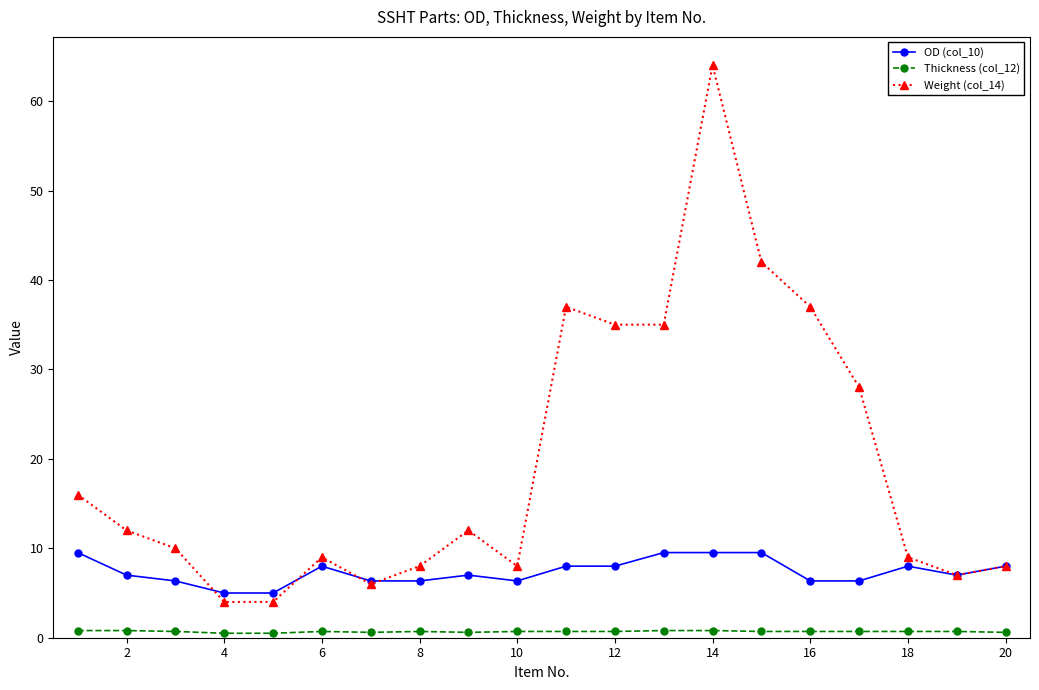

Which series has the largest total across all categories?

Weight (col_14)